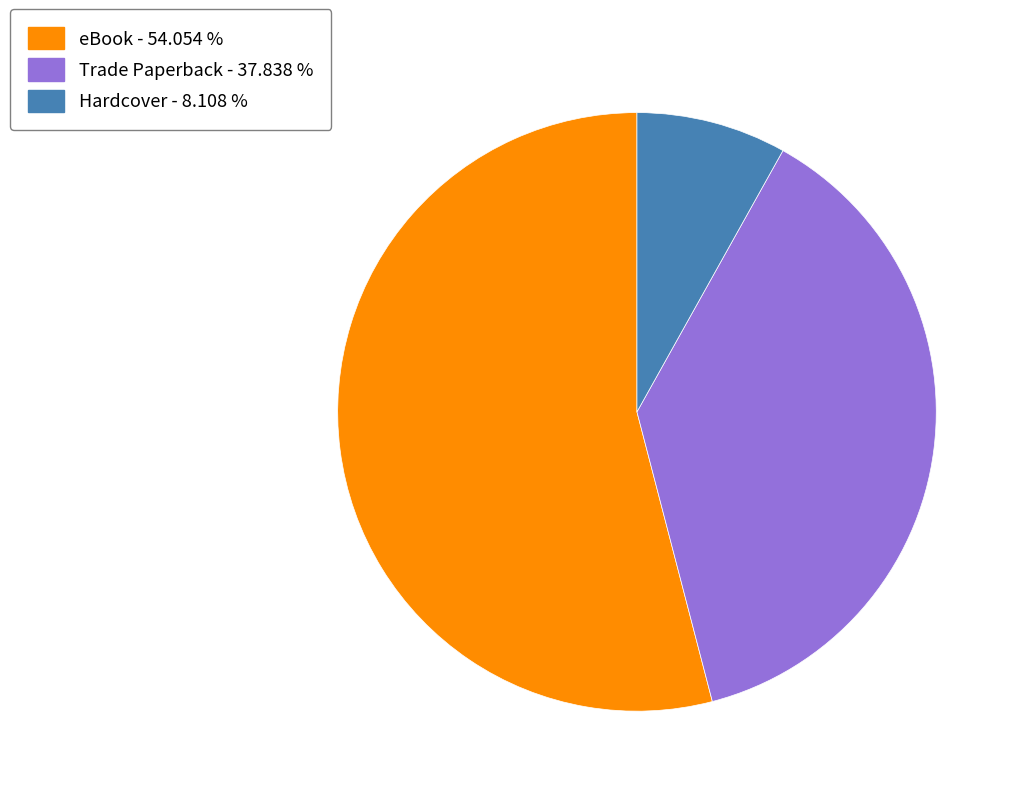

Which category accounts for the majority?

eBook